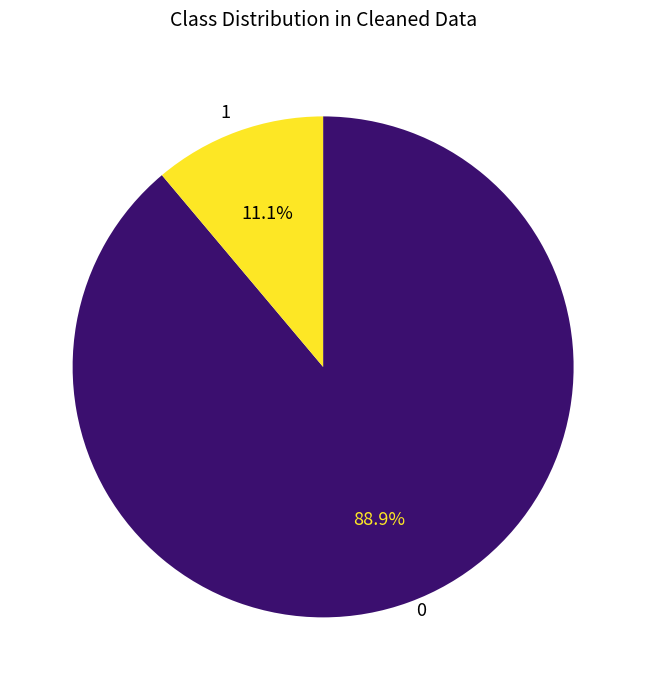

How many segments does this pie chart have?

2